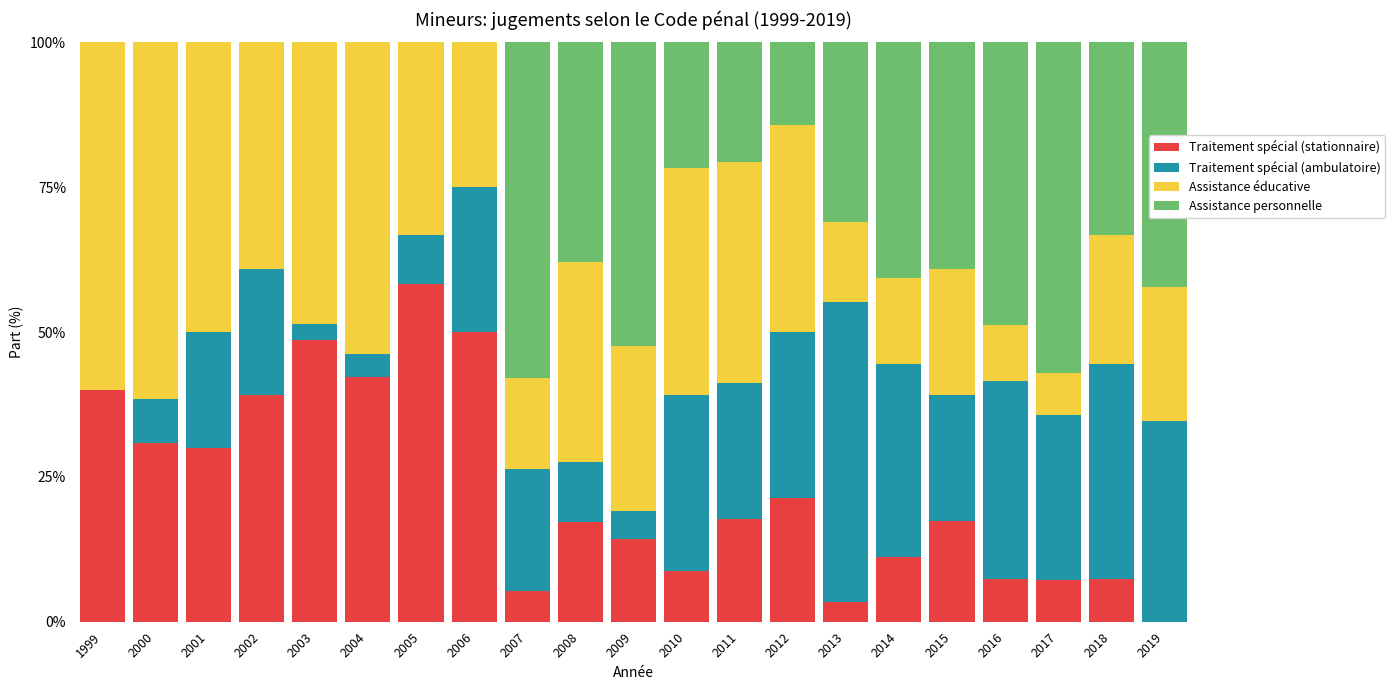

What is the total value across all series at 2000?

100.0